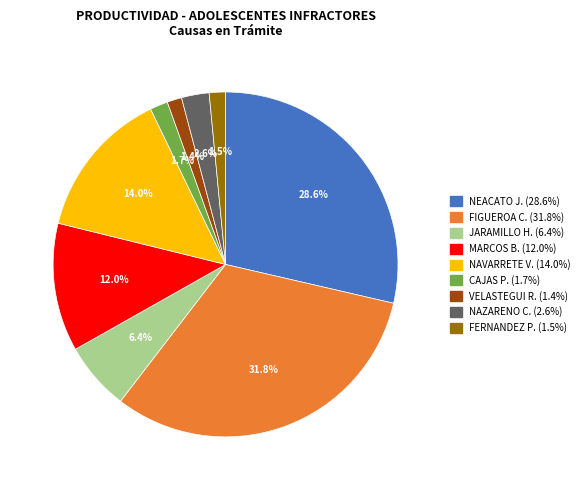

Is there any slice that represents more than half of the pie?

No